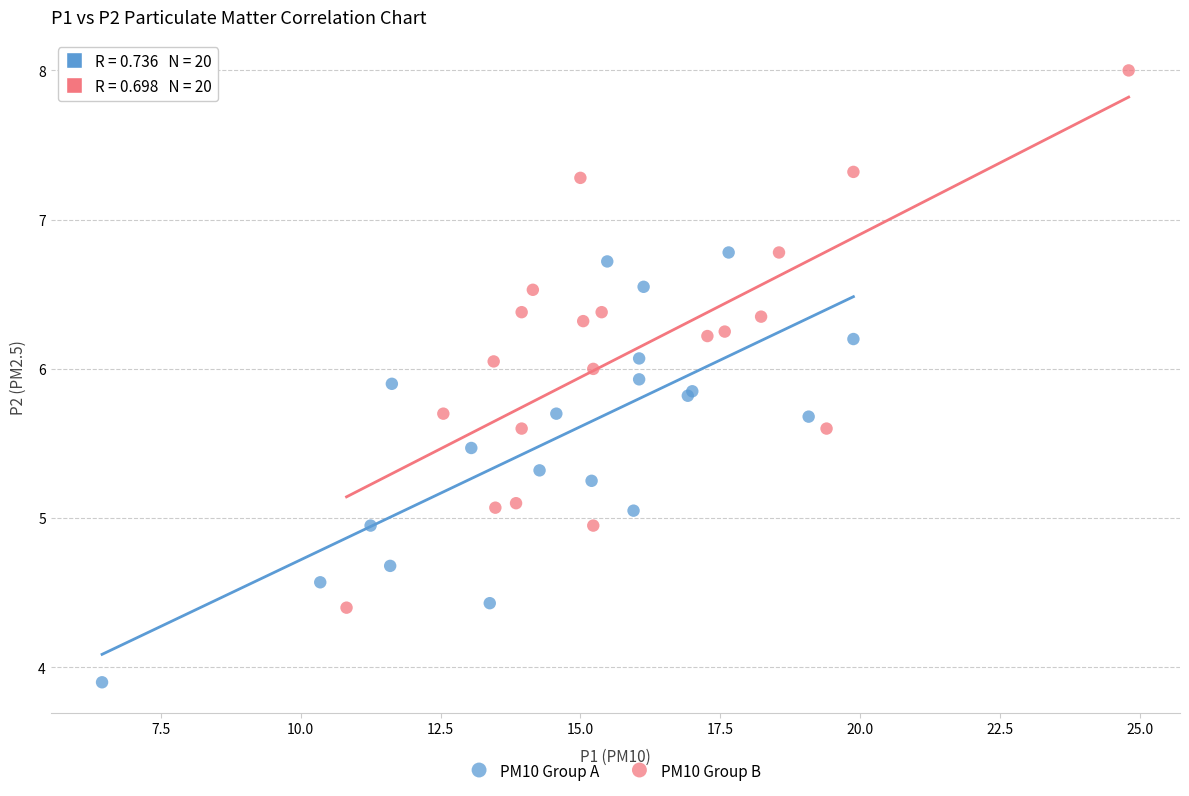

Which series contains the lowest Y value?

PM10 Group A